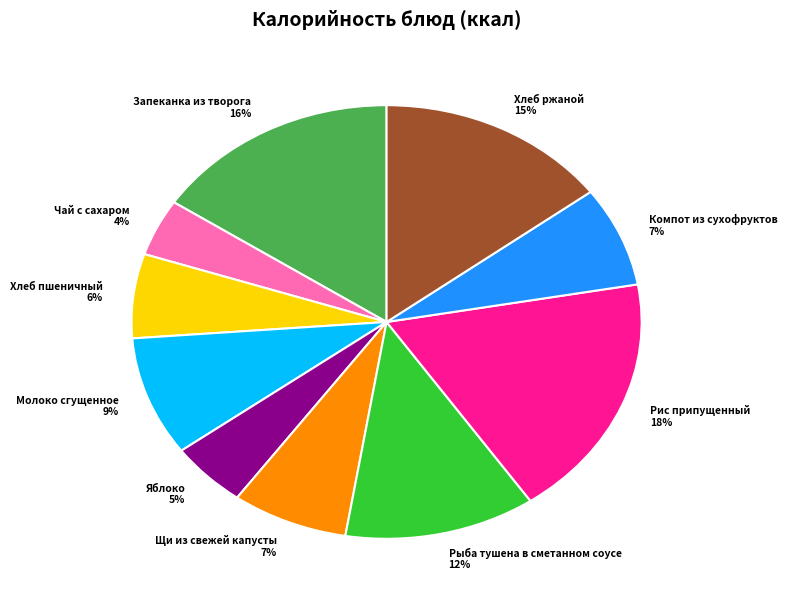

To the nearest percent, what percentage of the pie is Яблоко?

5%